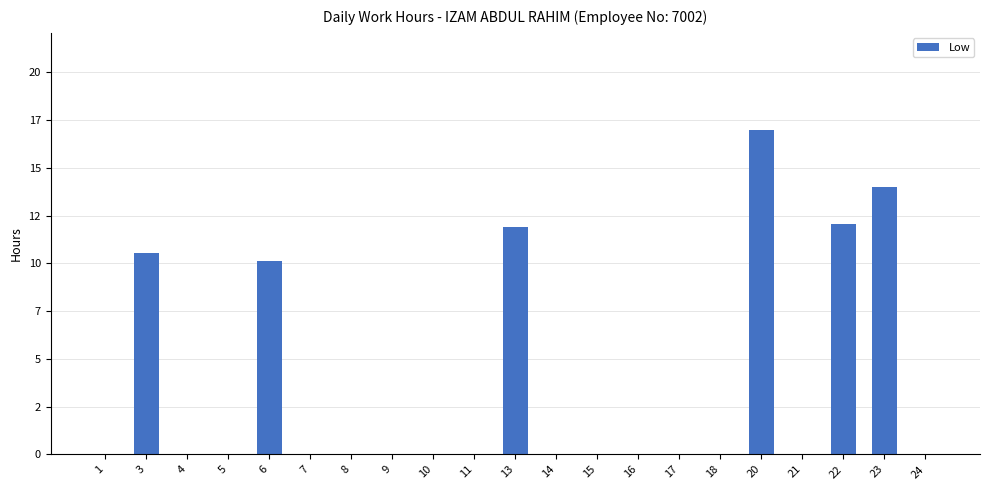

Reading left to right, list all the values displayed in this chart.

1=0.0	3=10.6	4=0.0	5=0.0	6=10.2	7=0.0	8=0.0	9=0.0	10=0.0	11=0.0	13=11.9	14=0.0	15=0.0	16=0.0	17=0.0	18=0.0	20=17.0	21=0.0	22=12.1	23=14.0	24=0.0